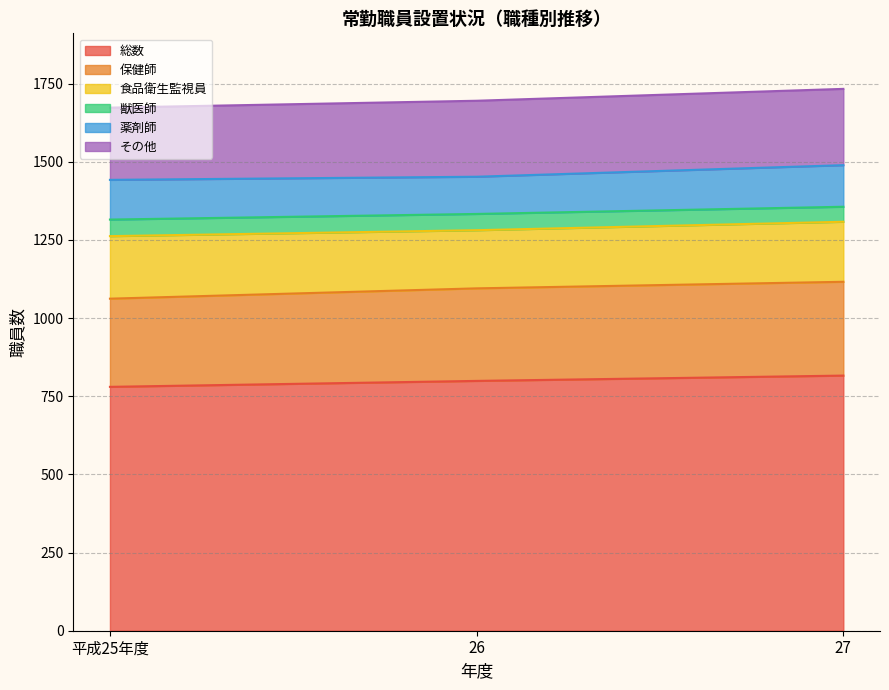

What is the total value across all series at 26?

1695